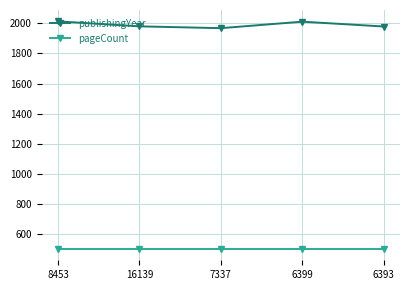

Rank the series by their average value, from highest to lowest.

publishingYear, pageCount